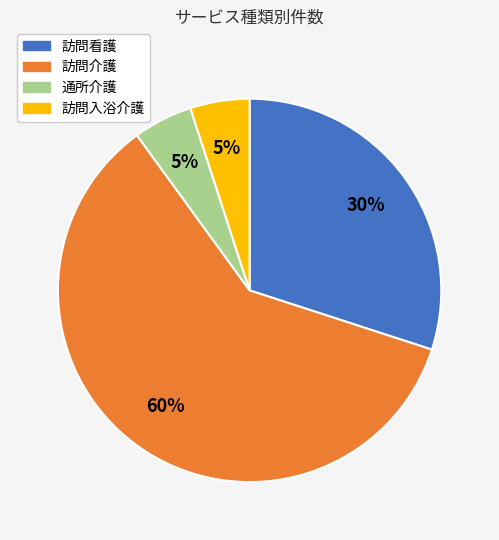

To the nearest percent, what is the difference between the 通所介護 and 訪問介護 slice percentages?

55%